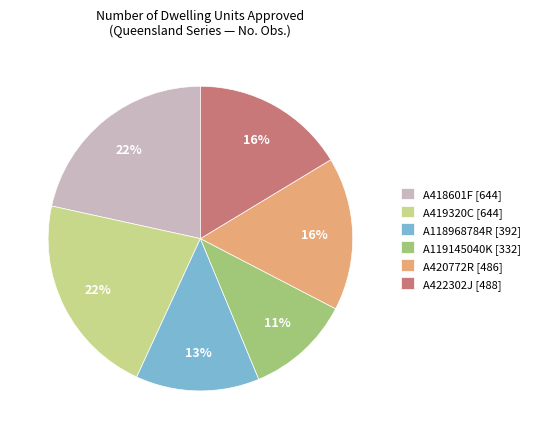

What percentage is the A118968784R [392] slice, to the nearest percent?

13%